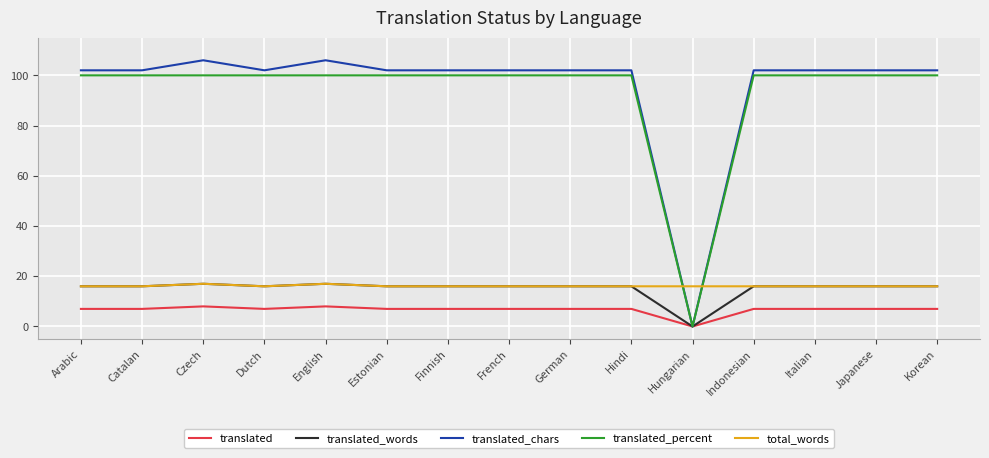

What is the total value across all series at Hungarian?

16